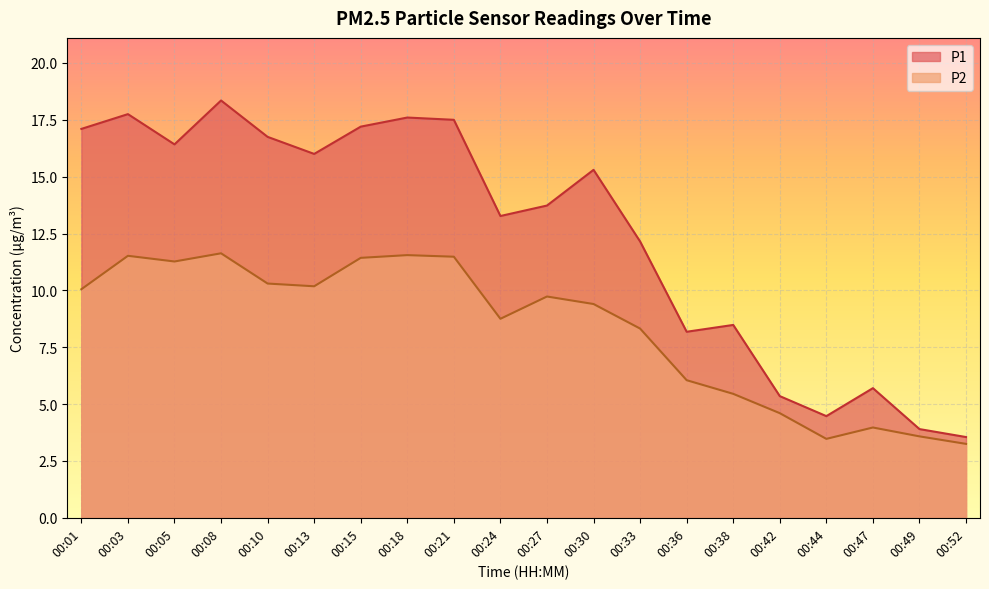

How many series are shown in this chart?

2